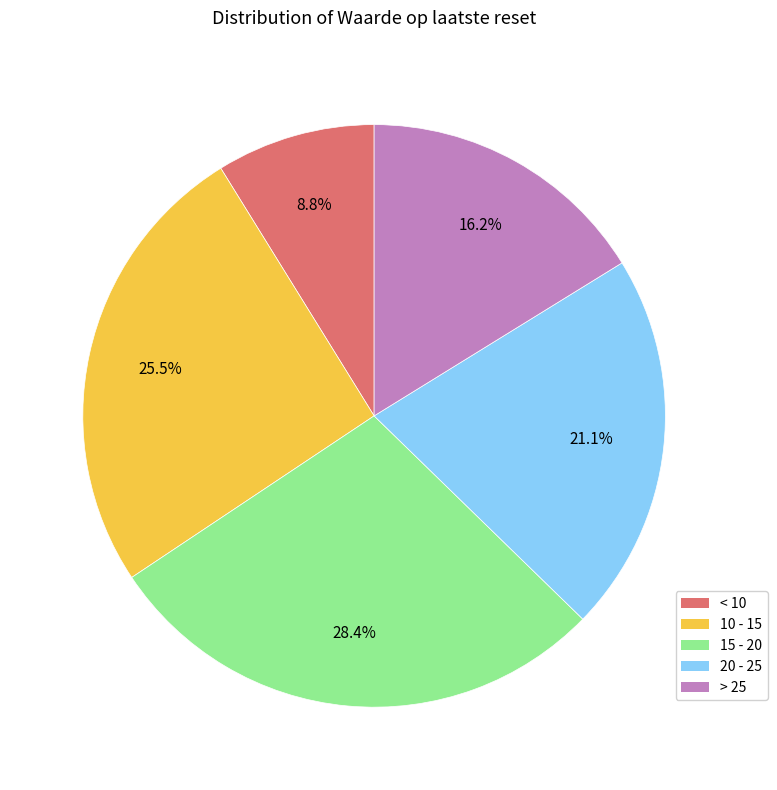

Does any single category account for the majority?

No